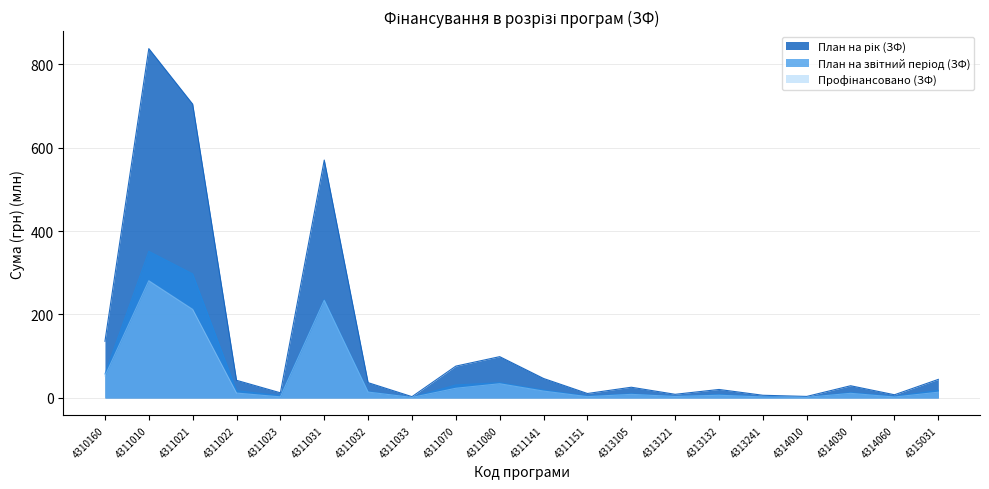

What is the sum of the План на рік (ЗФ) values at 4313241 and 4310160?

142.2